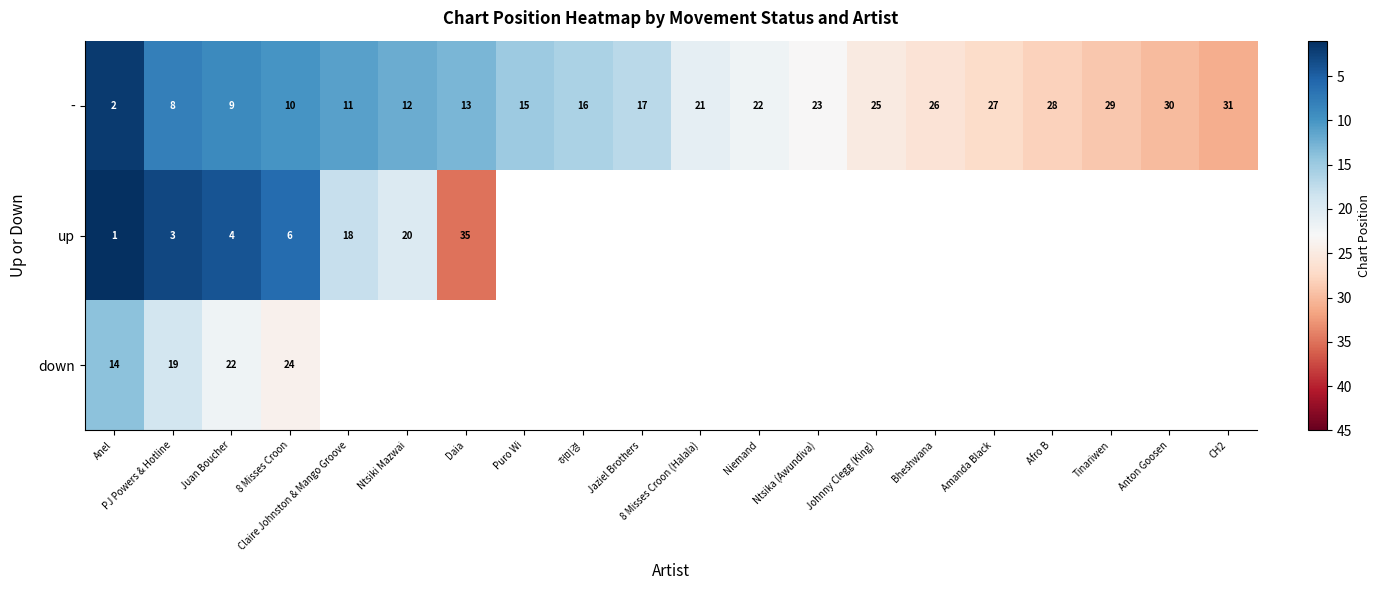

True or false: - has a value of 22 at Niemand.

True